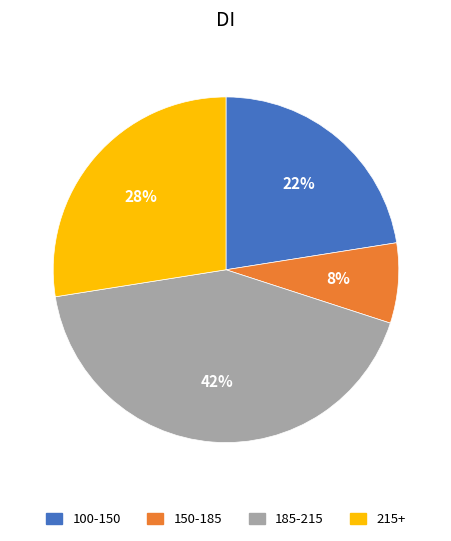

Is there a majority slice in this chart?

No